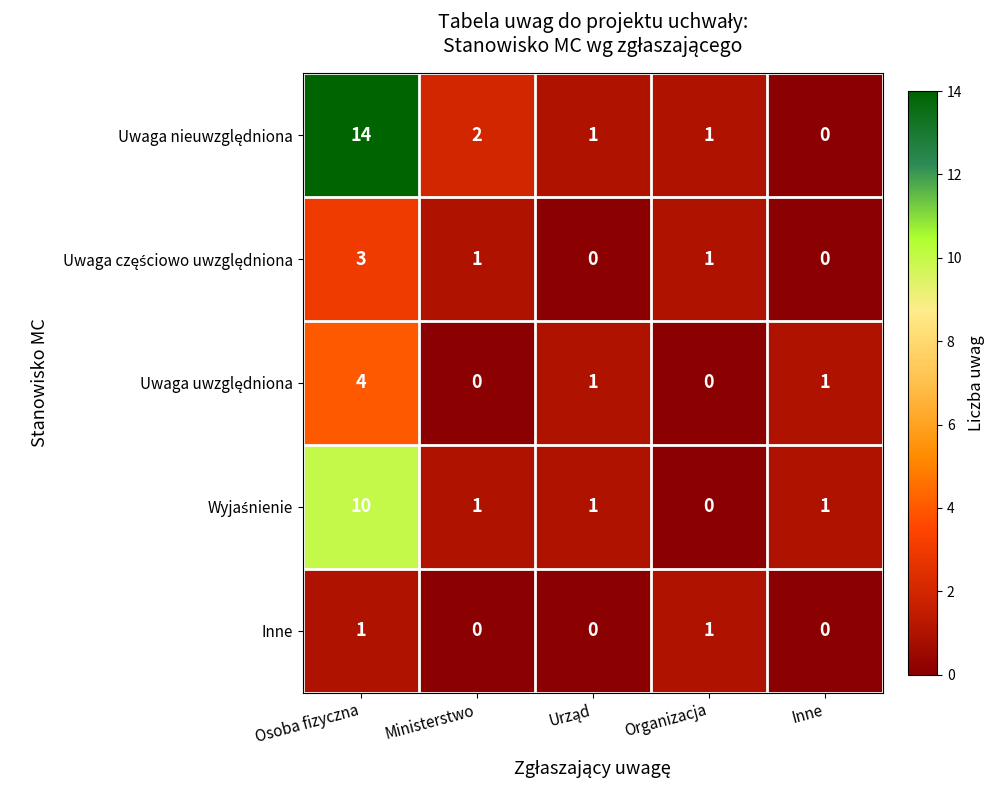

What is the difference between the highest and lowest values at Inne?

1